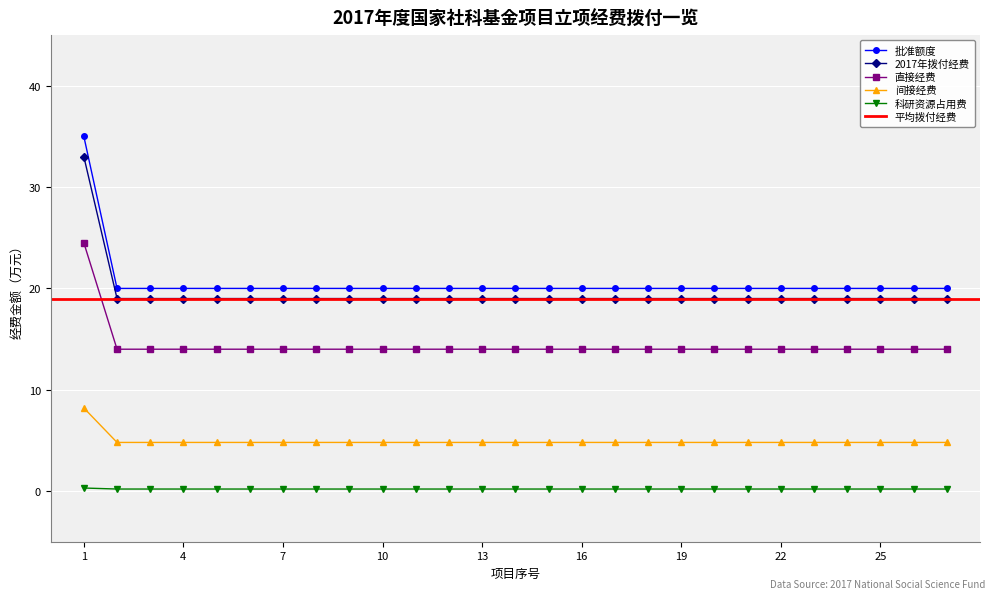

Is it true that 直接经费 equals 6.3 at 10?

False